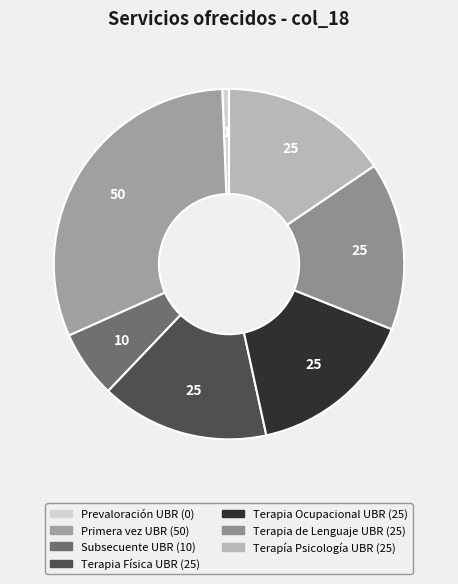

Rank the categories by value from highest to lowest.

Consulta de Primera vez UBR, Terapia Física UBR, Terapia Ocupacional UBR, Terapia de Lenguaje UBR, Terapía Psicología UBR, Consulta Subsecuente UBR, Consulta de Prevaloración UBR